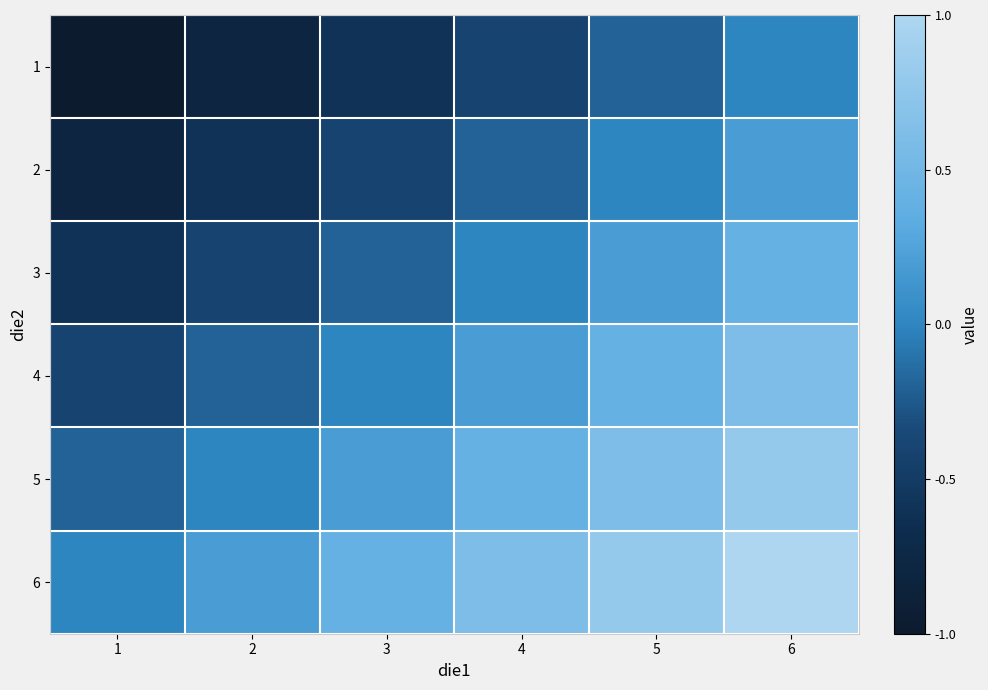

At which category does the chart reach its peak across all series?

6